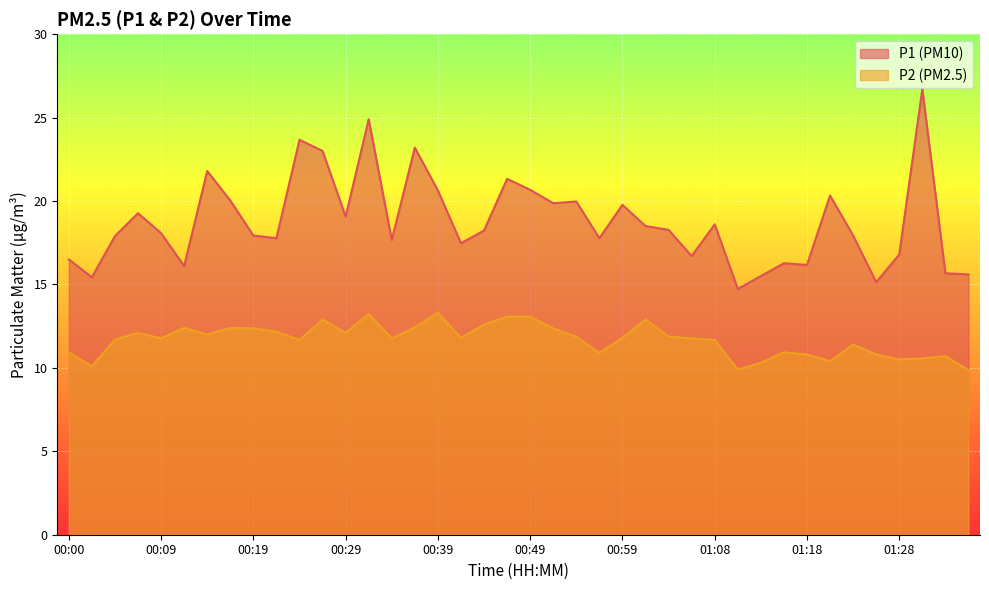

What is the difference between the second highest and minimum values in the P2 series?

3.4